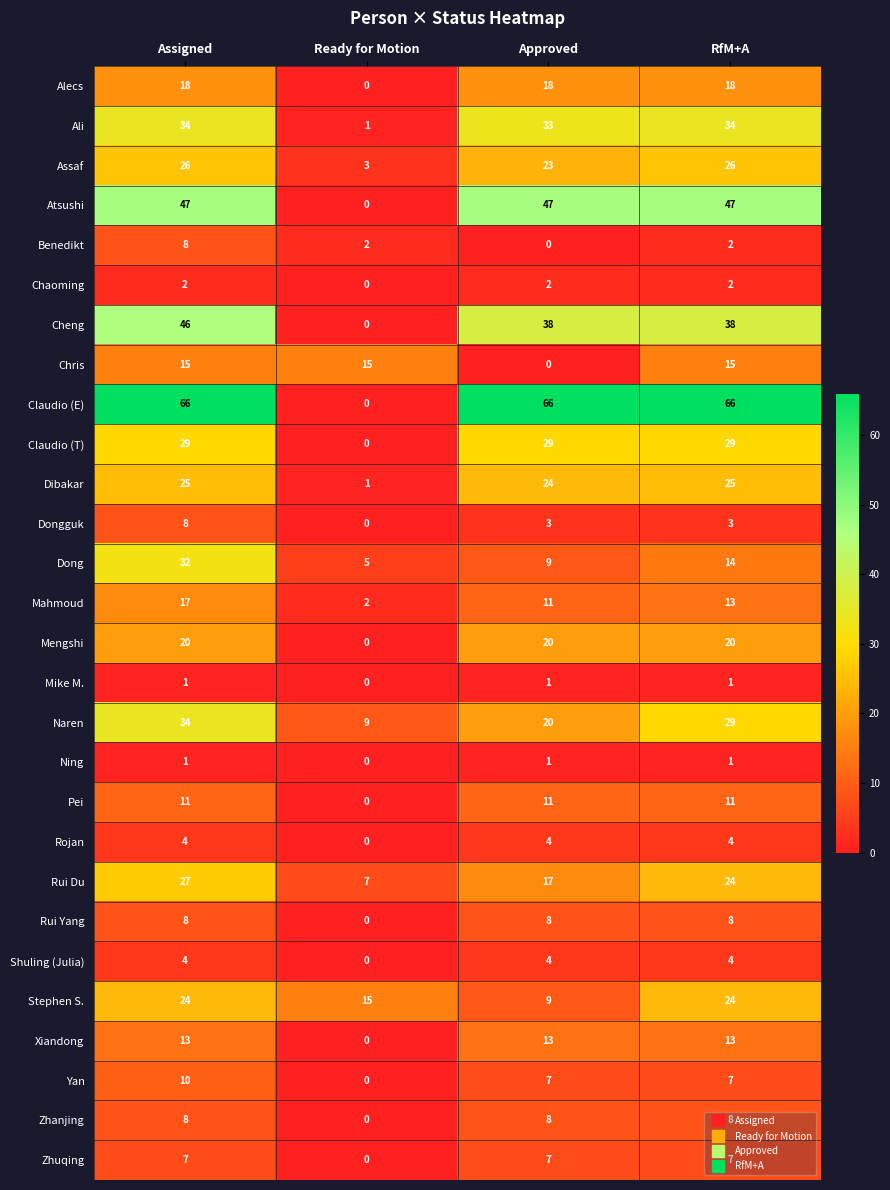

Which series has the largest range (max minus min)?

Claudio (E)